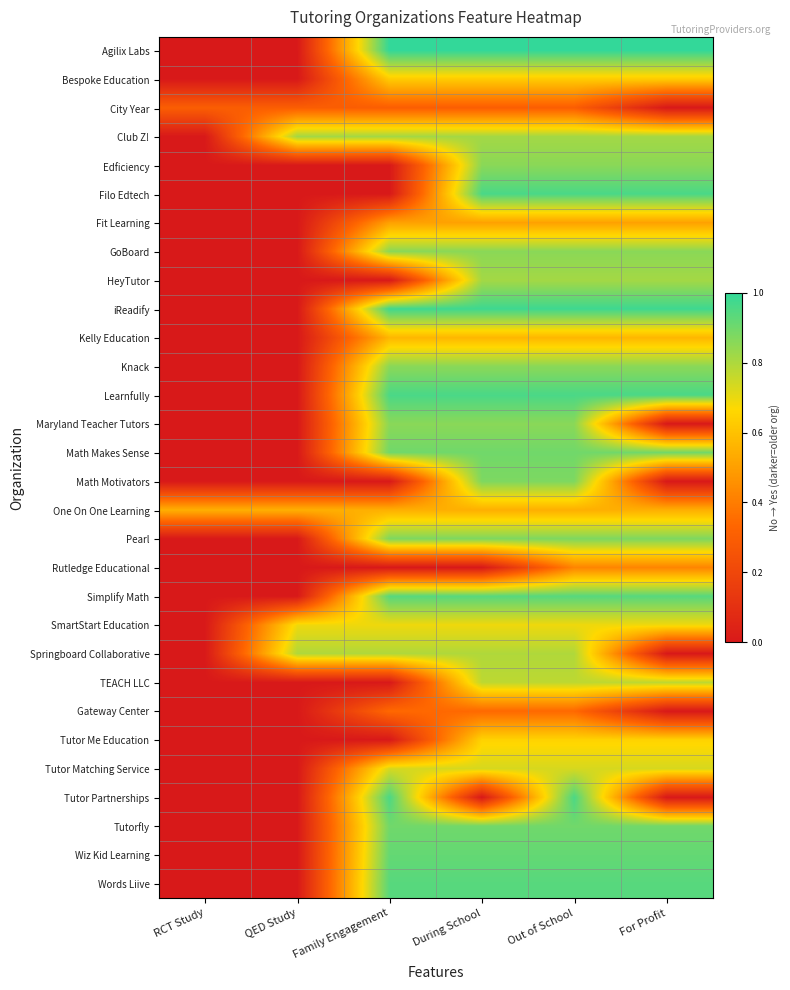

At QED Study, list the series in order from smallest to largest.

Agilix Labs, Bespoke Education, Edficiency, Filo Edtech, Fit Learning, GoBoard, HeyTutor, iReadify, Kelly Education, Knack, Learnfully, Maryland Teacher Tutors, Math Makes Sense, Math Motivators, Pearl, Rutledge Educational, Simplify Math, TEACH LLC, Gateway Center, Tutor Me Education, Tutor Matching Service, Tutor Partnerships, Tutorfly, Wiz Kid Learning, Words Liive, City Year, One On One Learning, SmartStart Education, Springboard Collaborative, Club Z!